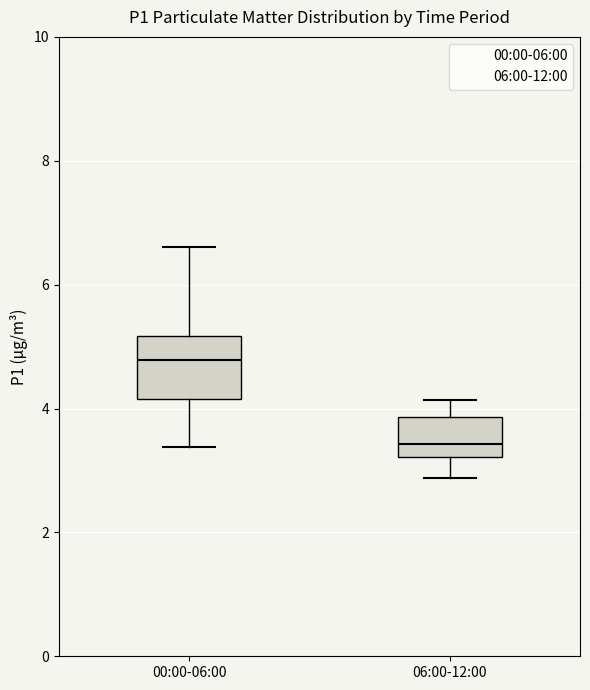

Where is the upper edge of the box for 06:00-12:00 on the y-axis? The values are not printed on the chart, so give them approximately, as read against the axis.

3.8